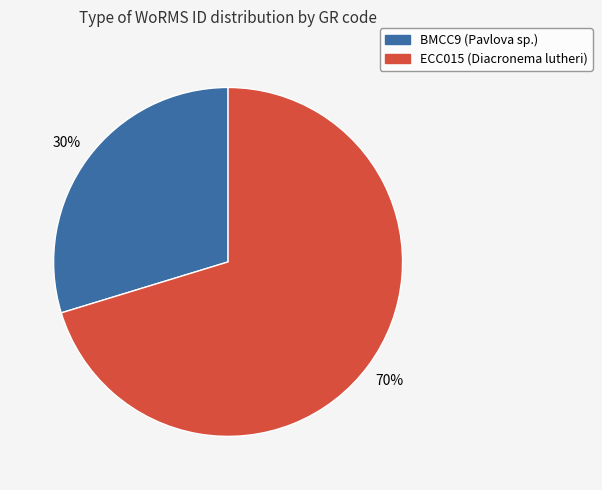

True or false: BMCC9 accounts for 30% of the total.

True